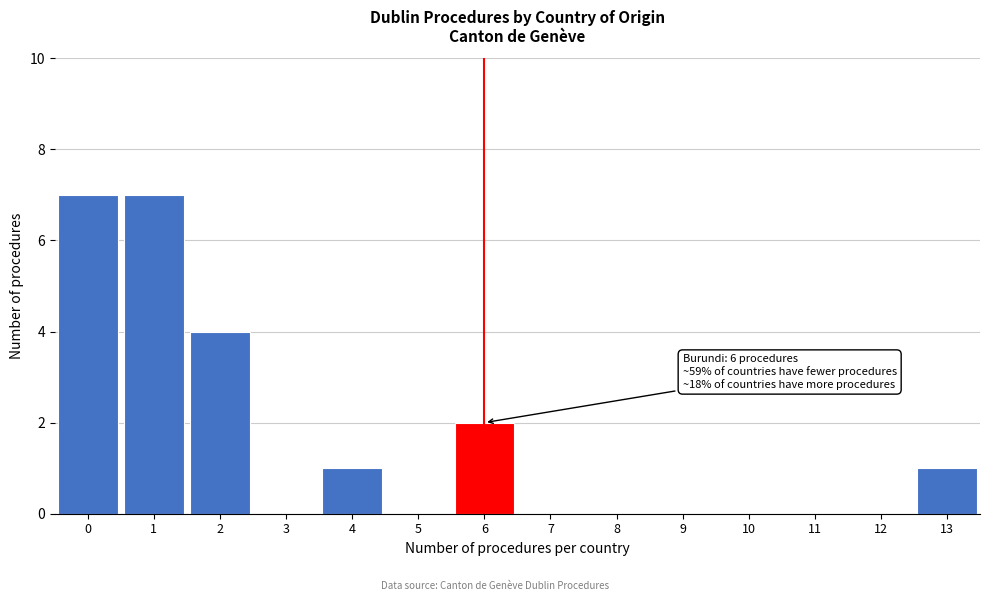

Reading left to right, transcribe all the data shown in this chart.

0=7	1=7	2=4	3=0	4=1	5=0	6=2	7=0	8=0	9=0	10=0	11=0	12=0	13=1